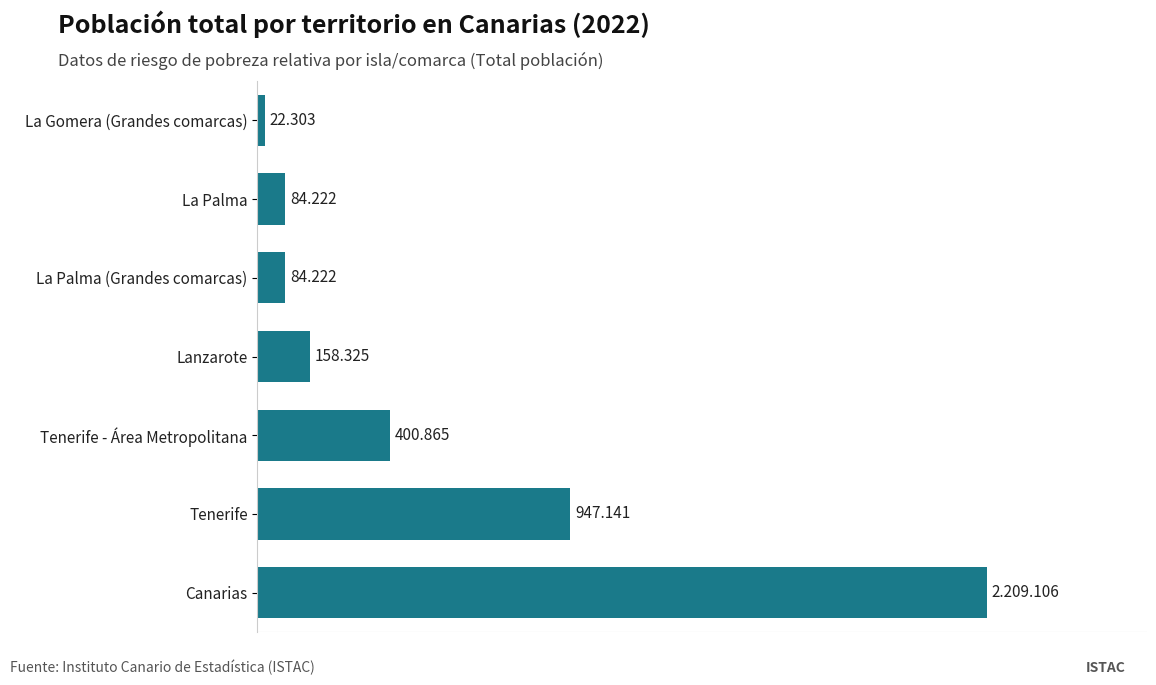

Does the chart contain any negative values?

No